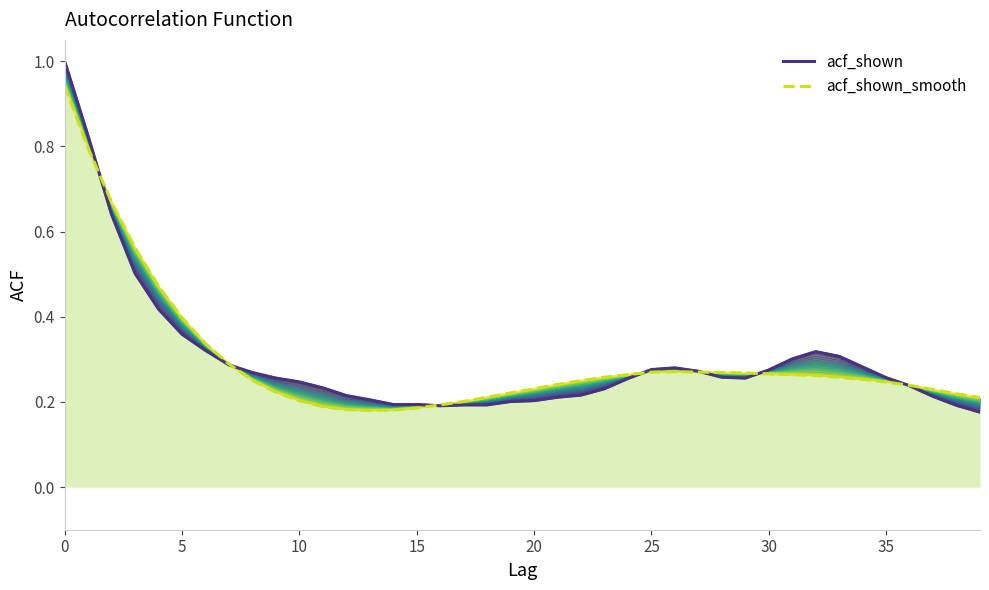

At how many categories does at least one series exceed 0?

40